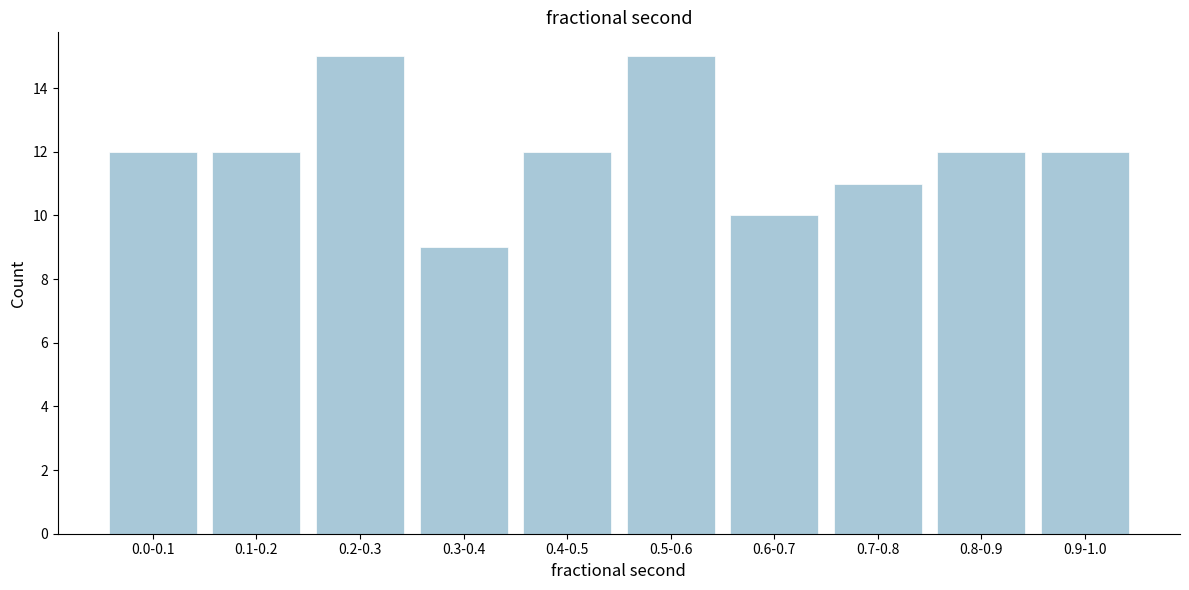

Reading right to left, what are all the values shown in this chart?

0.9-1.0=12	0.8-0.9=12	0.7-0.8=11	0.6-0.7=10	0.5-0.6=15	0.4-0.5=12	0.3-0.4=9	0.2-0.3=15	0.1-0.2=12	0.0-0.1=12